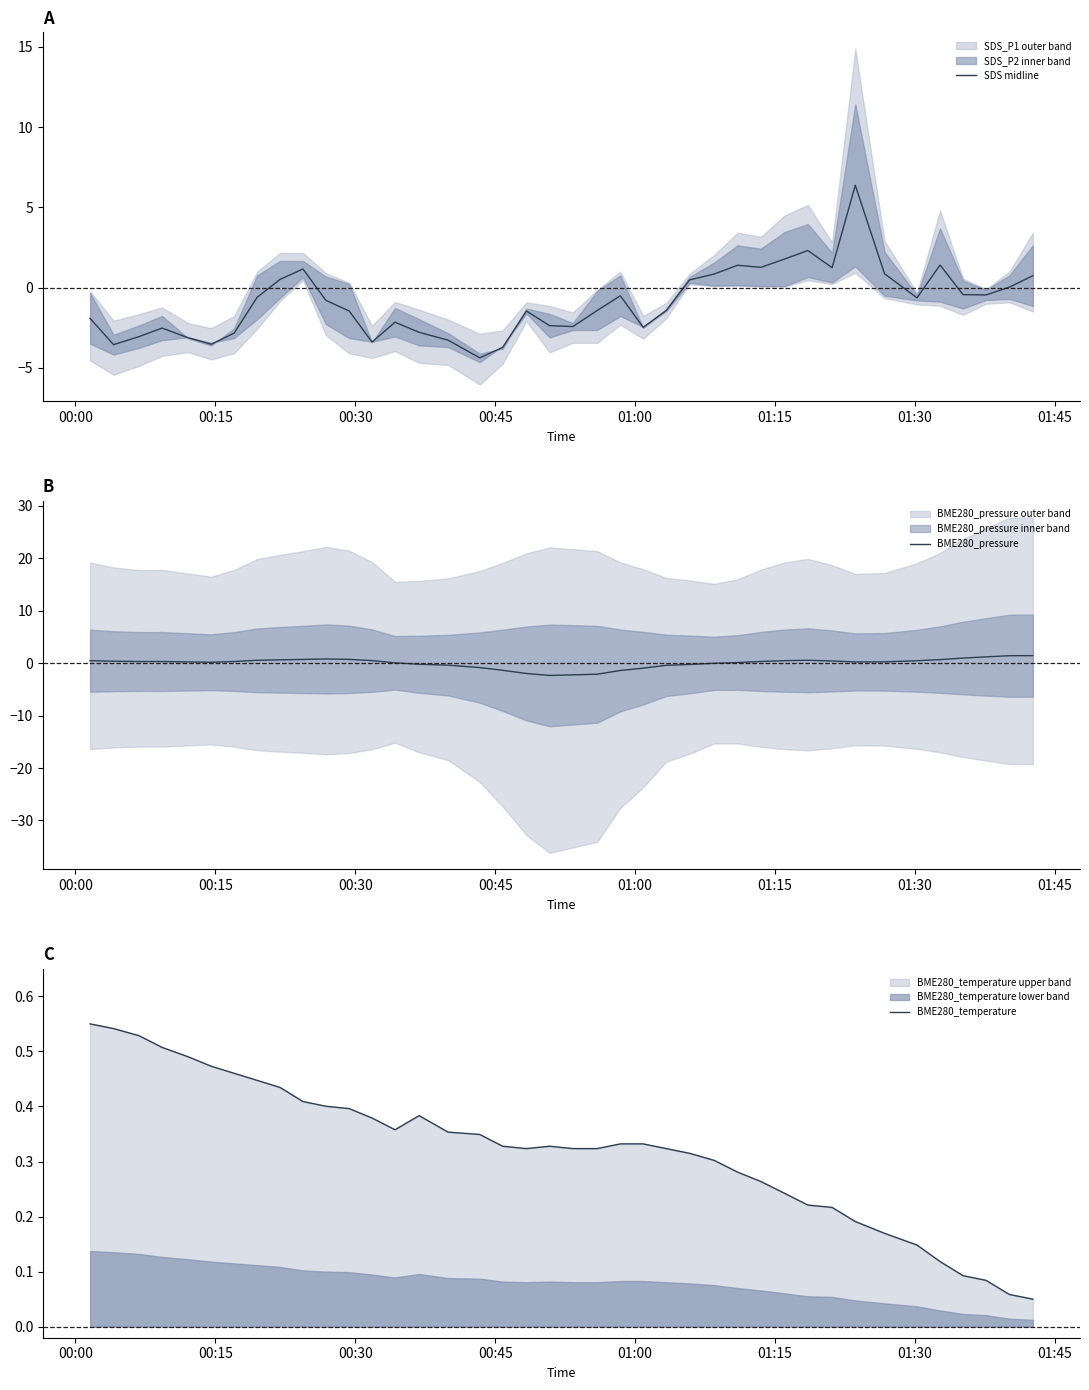

What is the maximum value for SDS midline?

6.4